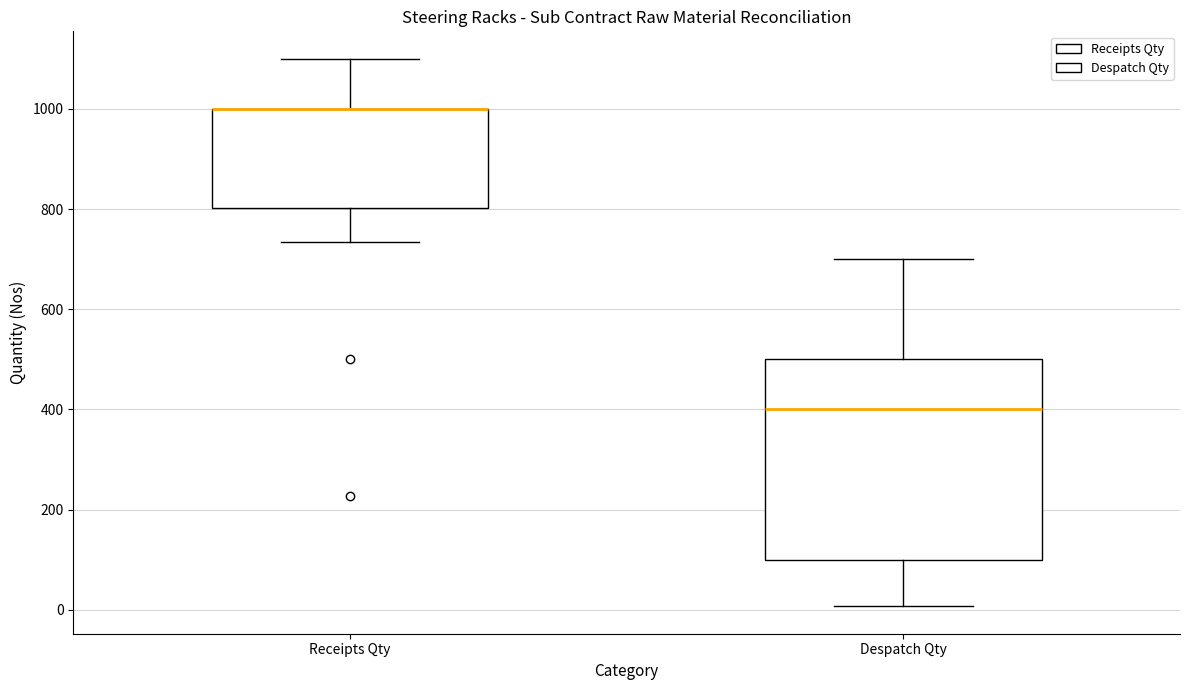

Where does the upper whisker of the box for Despatch Qty end on the y-axis? The values are not printed on the chart, so give them approximately, as read against the axis.

700